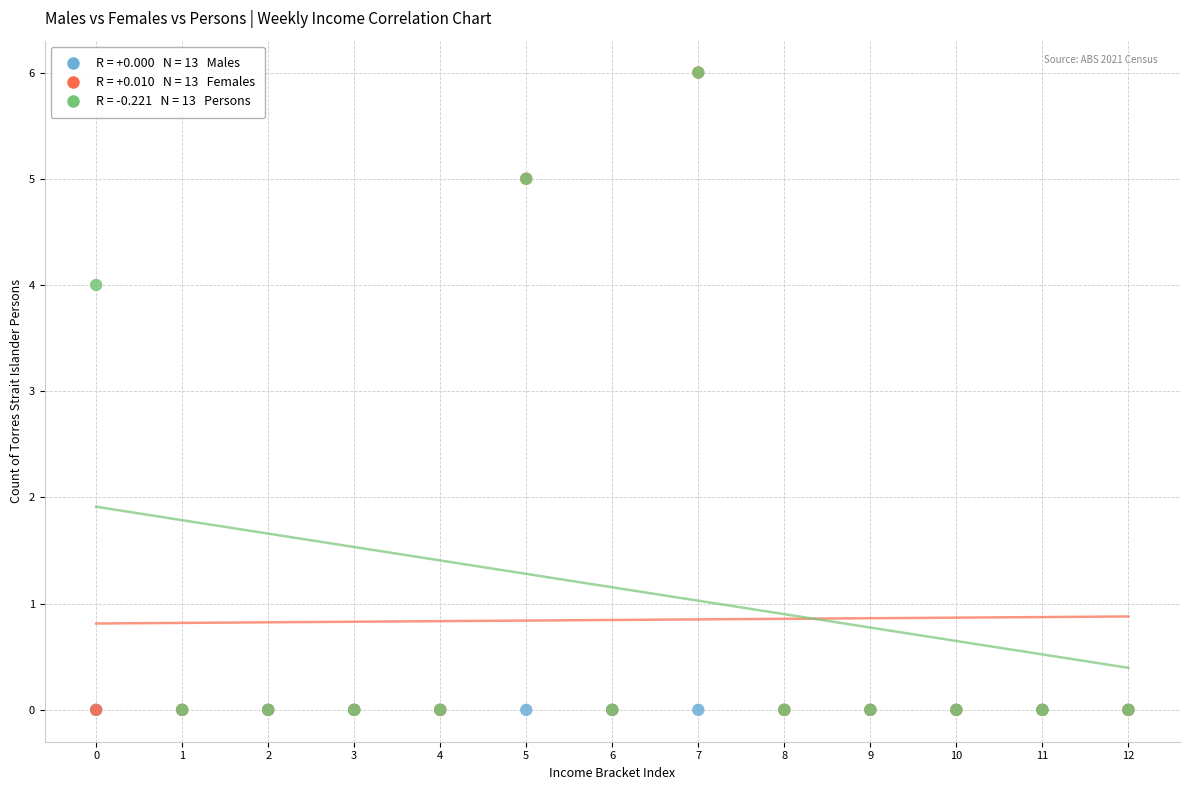

Across all series, what Y value is closest to 3?

4